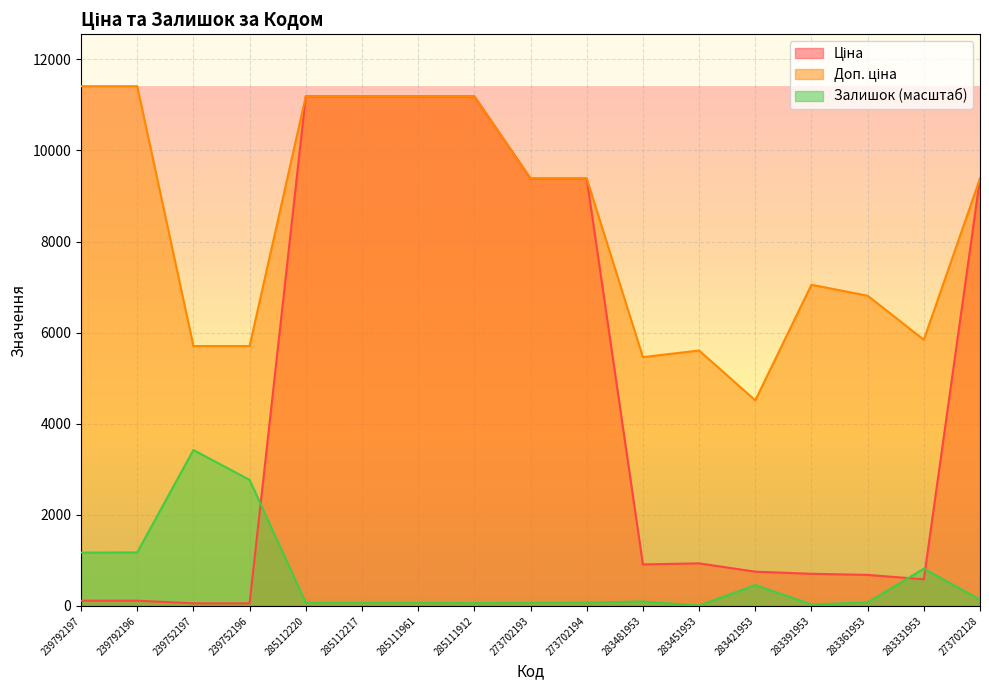

True or false: Доп. ціна and Ціна intersect in this chart.

False